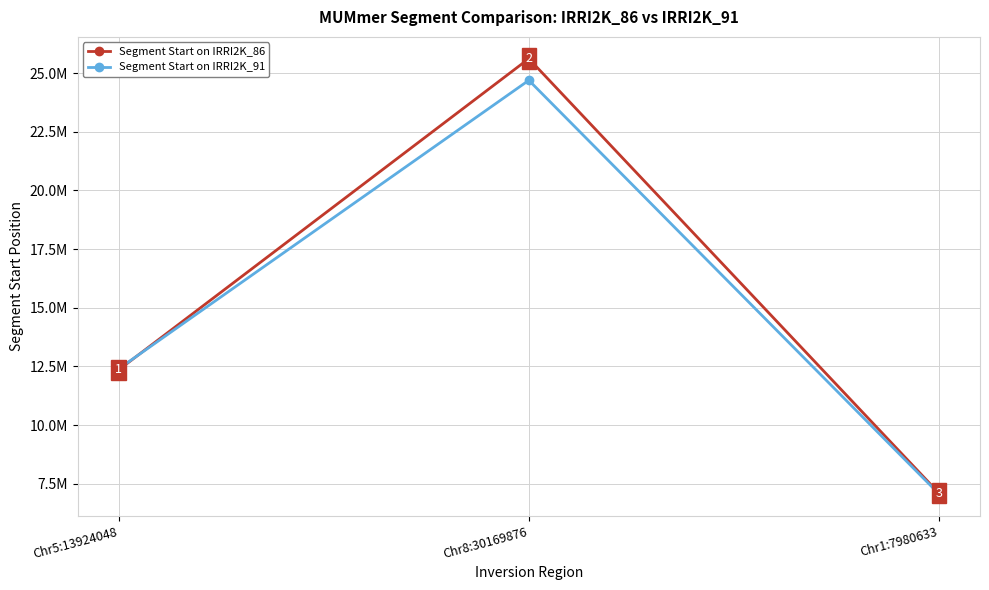

What are all the series names shown in the legend?

Segment Start on IRRI2K_86, Segment Start on IRRI2K_91